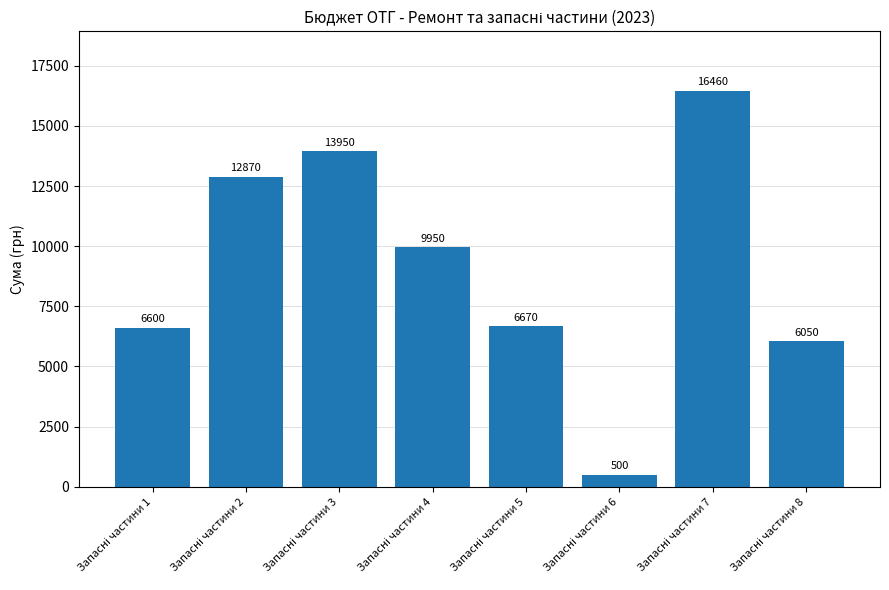

What is the smallest value displayed?

500